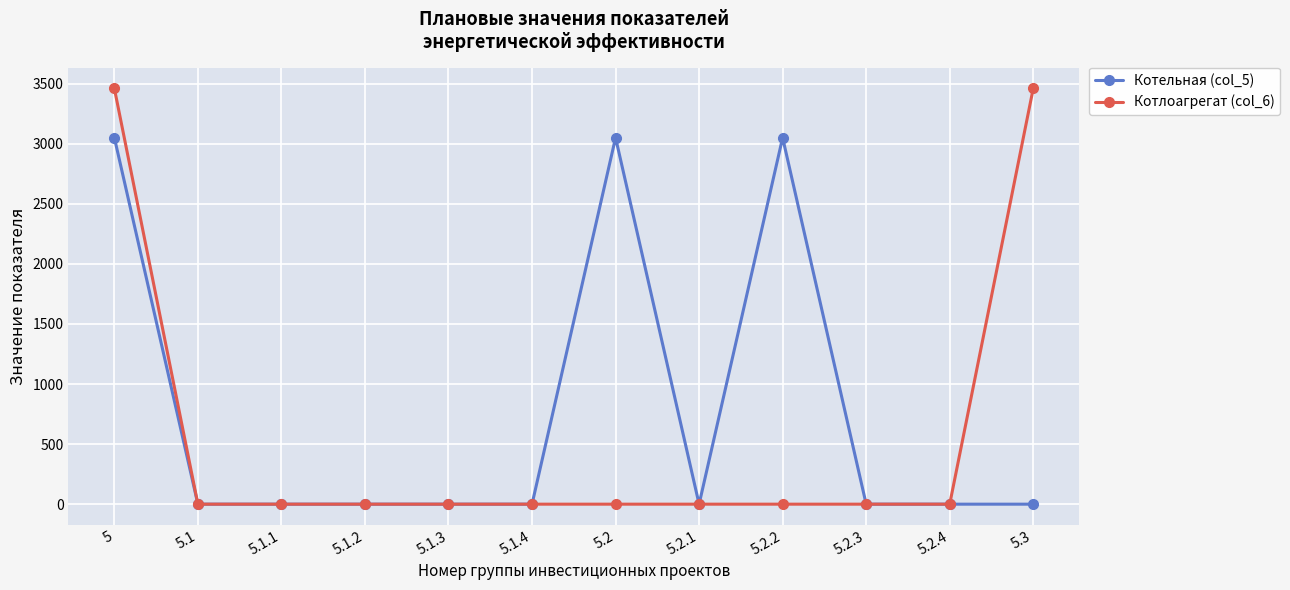

List the series in order of their peak value, lowest first.

Котельная (col_5), Котлоагрегат (col_6)